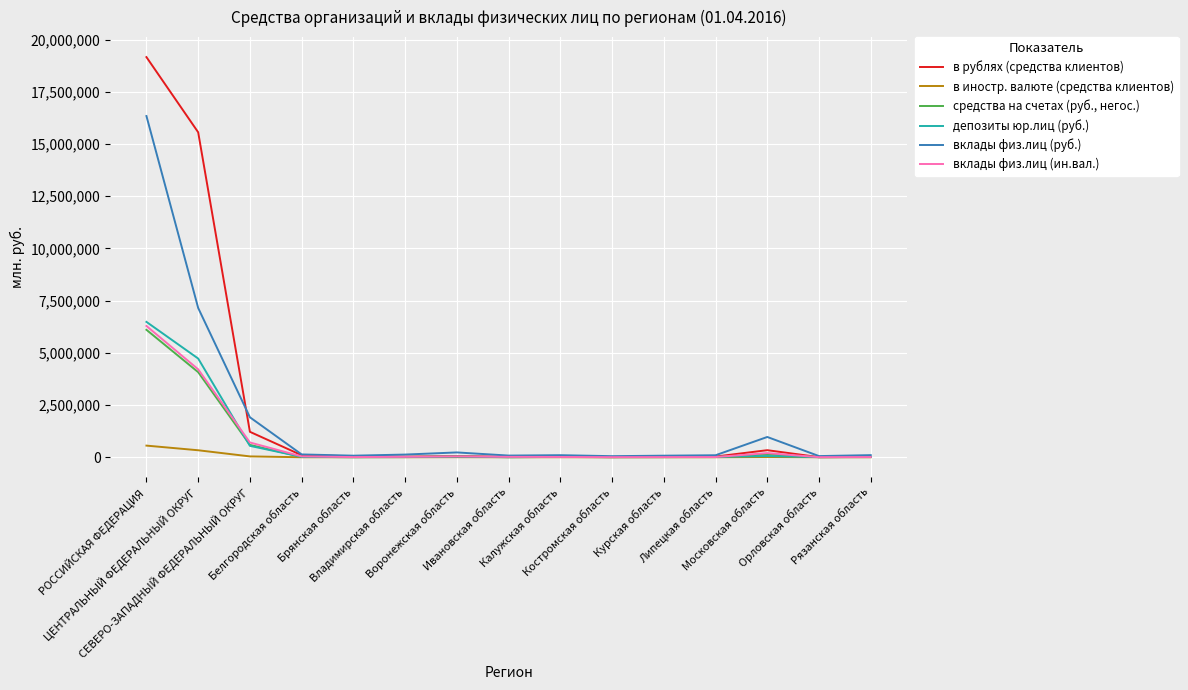

What is the total value across all series at Курская область?

140115